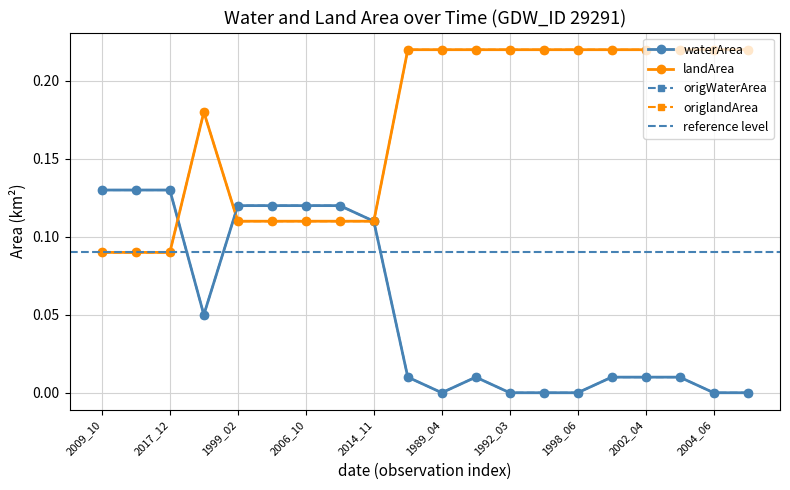

What is the difference between the landArea values at 2014_11 and 1998_05?

0.1